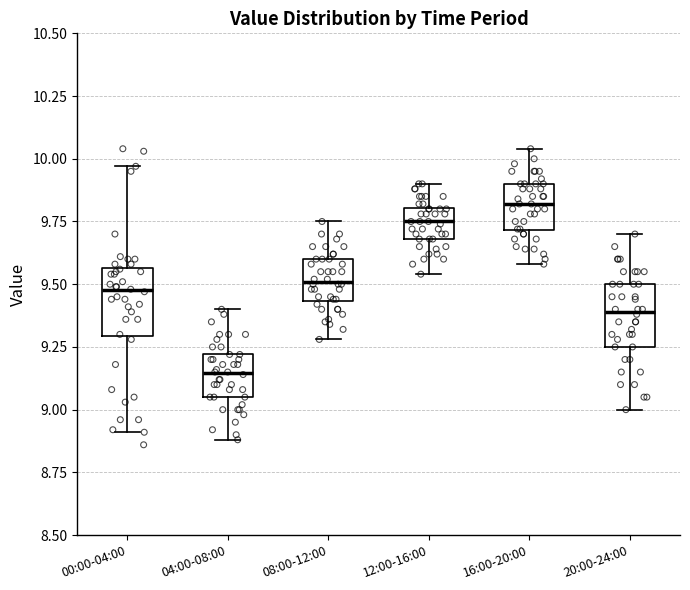

Reading left to right, read every box against the y-axis: the position of its median line, the range the box covers, and the ends of its whiskers. The values are not printed on the chart, so give them approximately, as read against the axis.

00:00-04:00: median 9.50, box 9.30 to 9.55, whiskers 8.90 to 9.95
04:00-08:00: median 9.15, box 9.05 to 9.20, whiskers 8.90 to 9.40
08:00-12:00: median 9.50, box 9.45 to 9.60, whiskers 9.30 to 9.75
12:00-16:00: median 9.75, box 9.70 to 9.80, whiskers 9.55 to 9.90
16:00-20:00: median 9.80, box 9.70 to 9.90, whiskers 9.60 to 10.05
20:00-24:00: median 9.40, box 9.25 to 9.50, whiskers 9.00 to 9.70